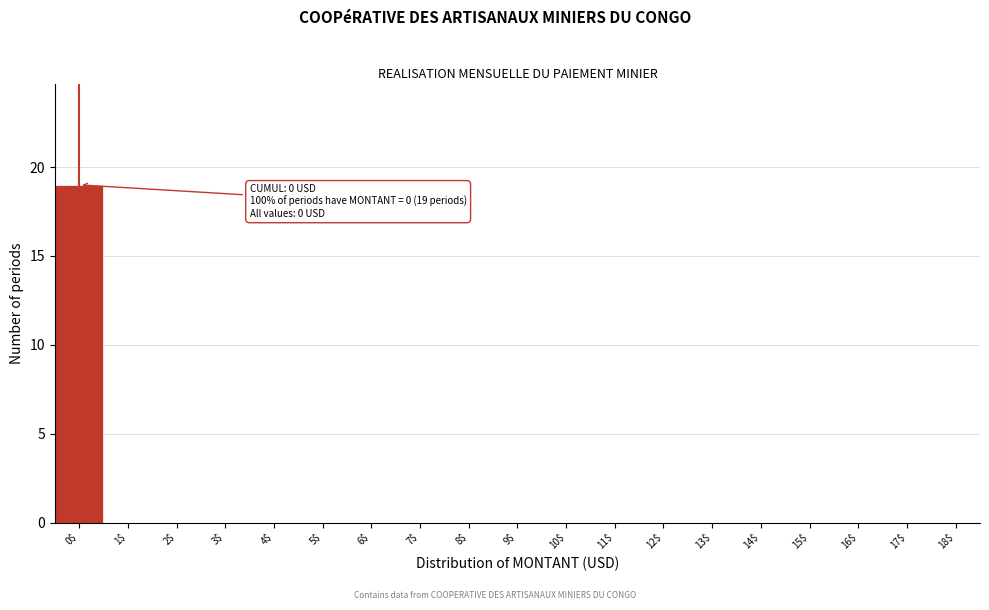

Which label corresponds to the largest value in the chart?

0$